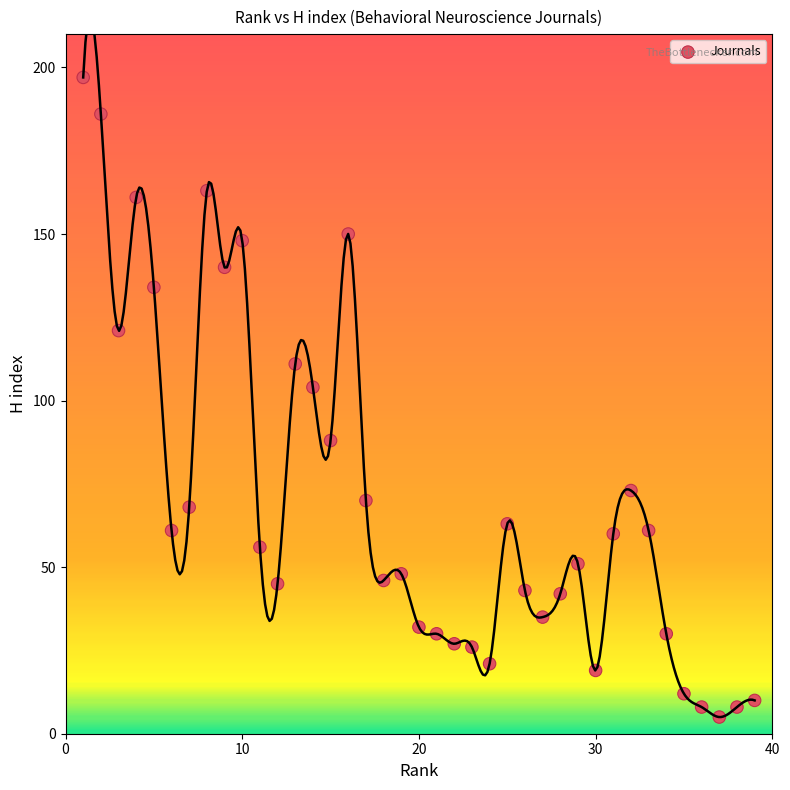

What is the range of X values (max minus min)?

38